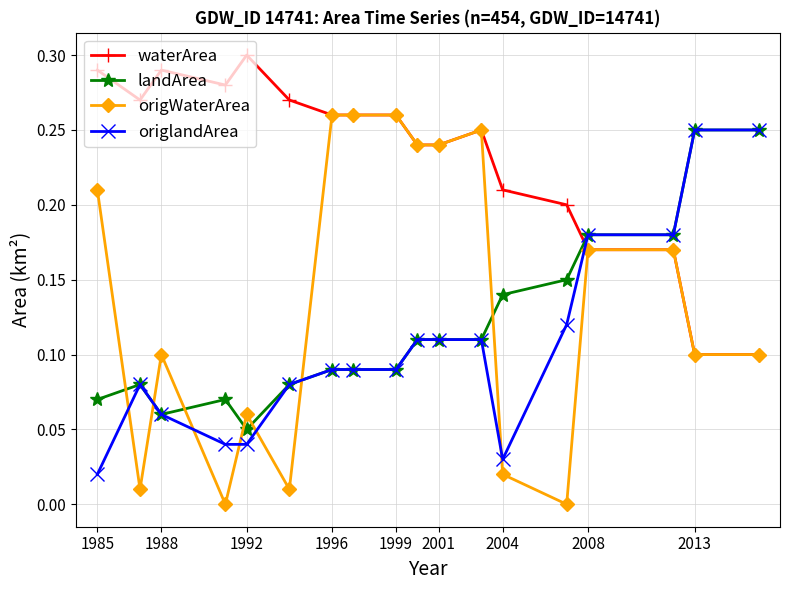

Does the chart have visible grid lines?

Yes